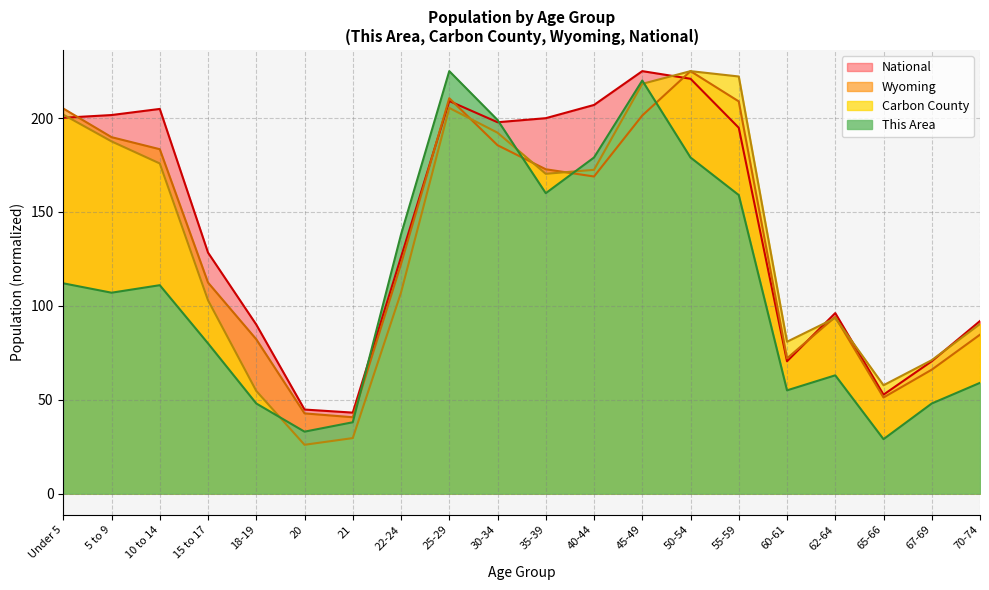

Which label corresponds to the largest value in the chart?

25-29